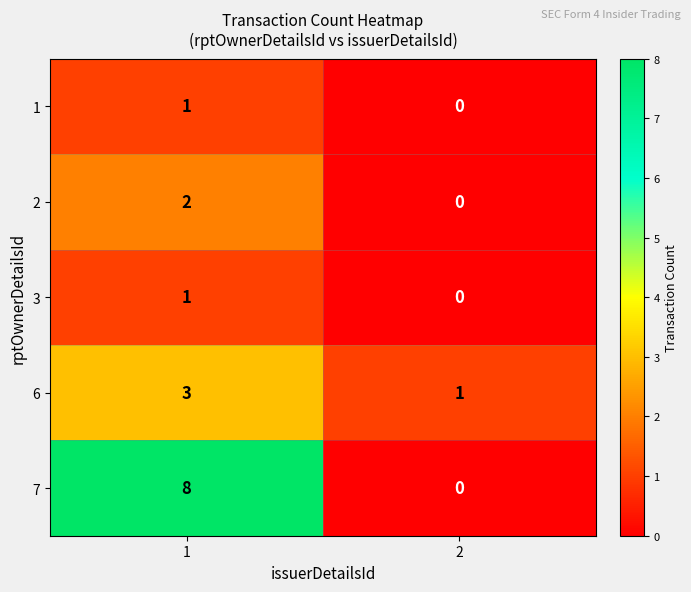

Is the value of 2 at 1 greater than the value of 6 at 1?

No